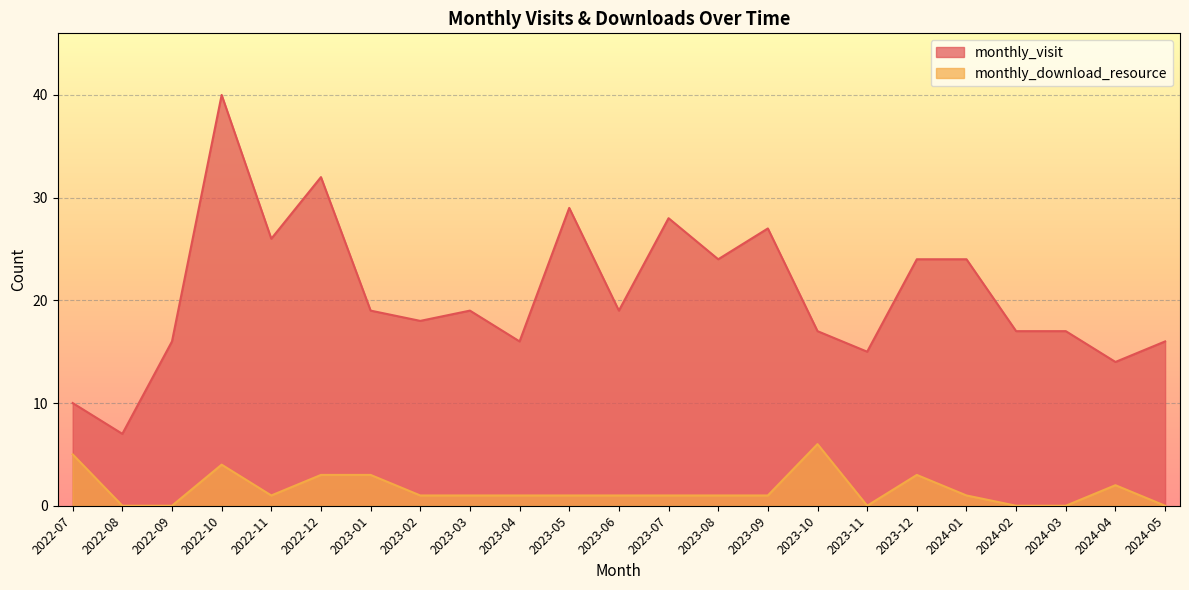

List the labels in order of monthly_download_resource value, smallest first.

2022-08, 2022-09, 2023-11, 2024-02, 2024-03, 2024-05, 2022-11, 2023-02, 2023-03, 2023-04, 2023-05, 2023-06, 2023-07, 2023-08, 2023-09, 2024-01, 2024-04, 2022-12, 2023-01, 2023-12, 2022-10, 2022-07, 2023-10